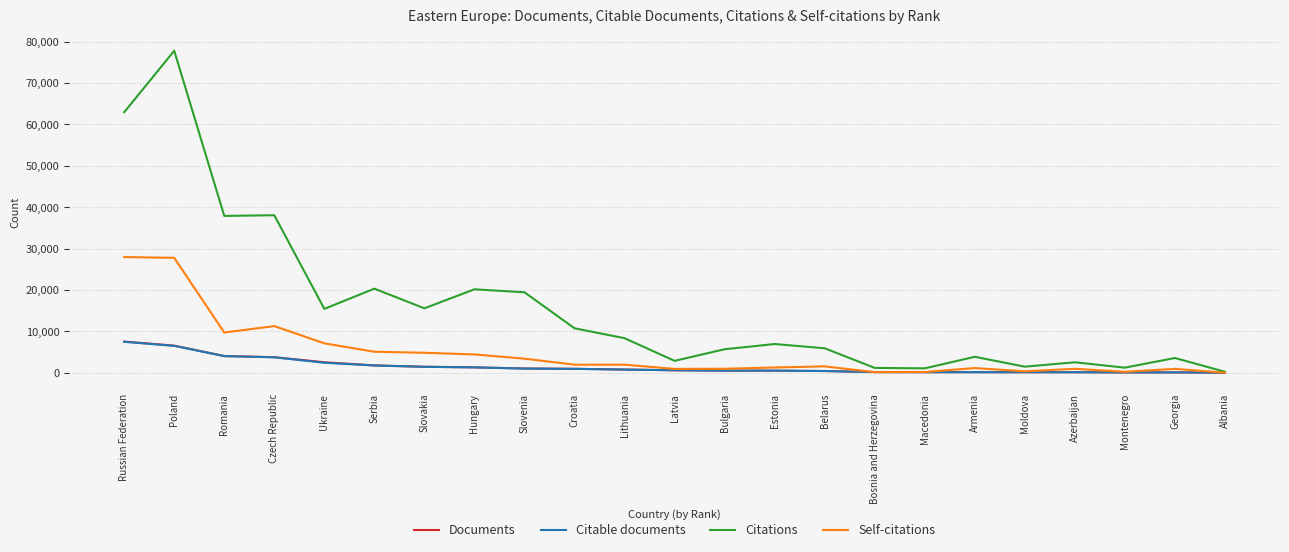

Which label corresponds to the largest value in the chart?

Poland